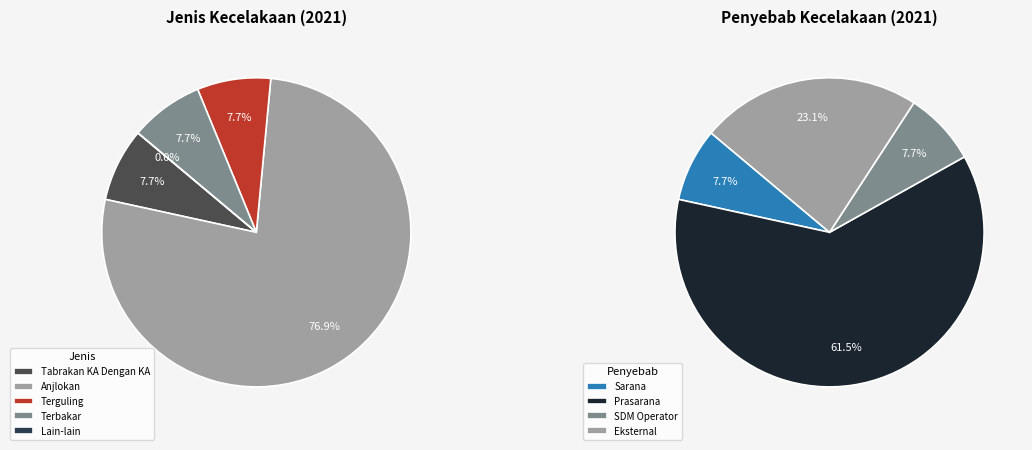

Which has a higher value, Terbakar or Tabrakan KA Dengan KA?

Terbakar